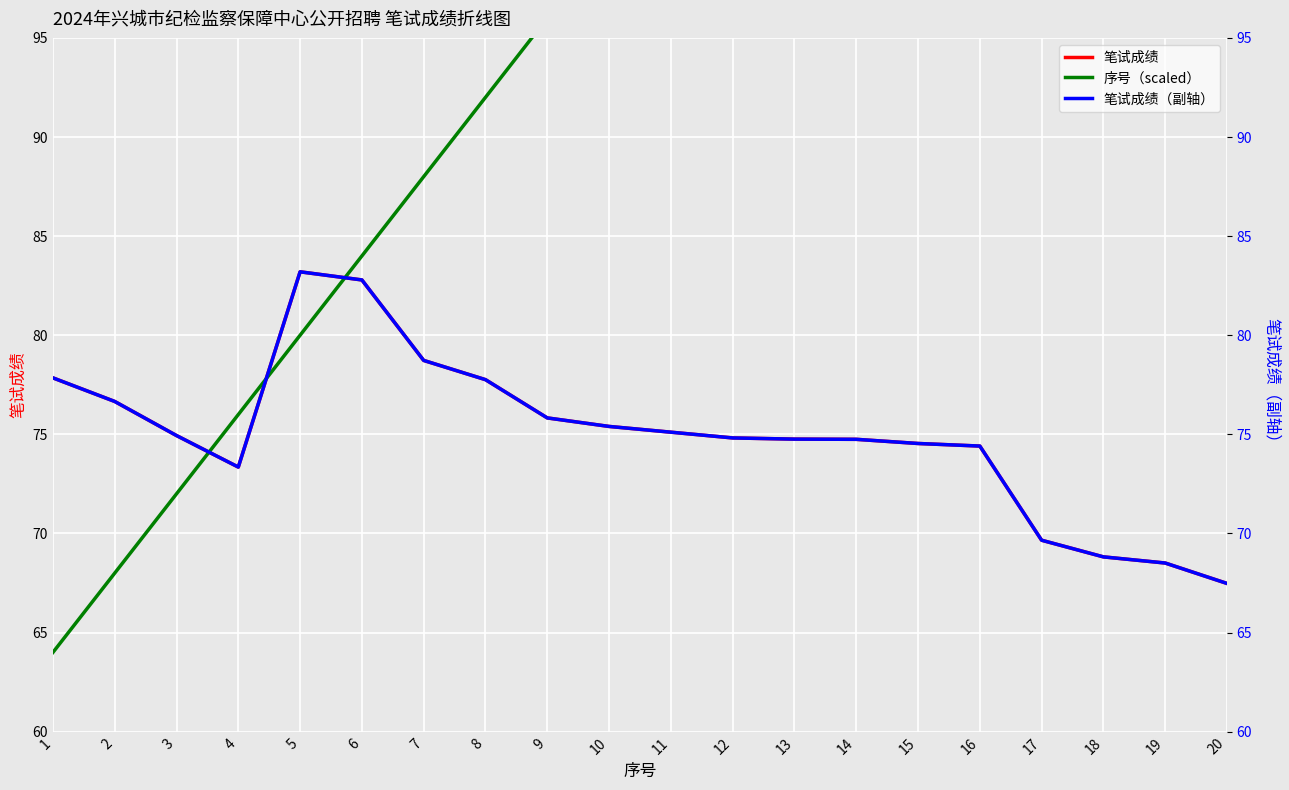

Reading right to left, extract all data points from this chart.

笔试成绩: 20=67.5	19=68.5	18=68.8	17=69.7	16=74.4	15=74.5	14=74.8	13=74.8	12=74.8	11=75.1	10=75.4	9=75.8	8=77.8	7=78.7	6=82.8	5=83.2	4=73.3	3=74.9	2=76.7	1=77.8
序号（scaled）: 20=140.0	19=136.0	18=132.0	17=128.0	16=124.0	15=120.0	14=116.0	13=112.0	12=108.0	11=104.0	10=100.0	9=96.0	8=92.0	7=88.0	6=84.0	5=80.0	4=76.0	3=72.0	2=68.0	1=64.0
笔试成绩（副轴）: 20=67.5	19=68.5	18=68.8	17=69.7	16=74.4	15=74.5	14=74.8	13=74.8	12=74.8	11=75.1	10=75.4	9=75.8	8=77.8	7=78.7	6=82.8	5=83.2	4=73.3	3=74.9	2=76.7	1=77.8